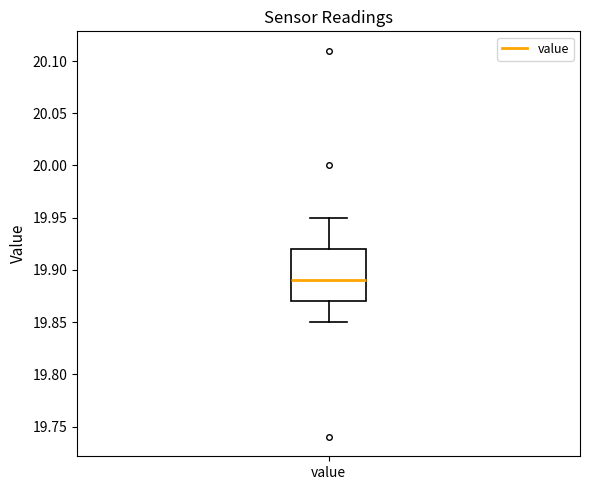

Where does the upper whisker of the box for value end on the y-axis? The values are not printed on the chart, so give them approximately, as read against the axis.

19.95